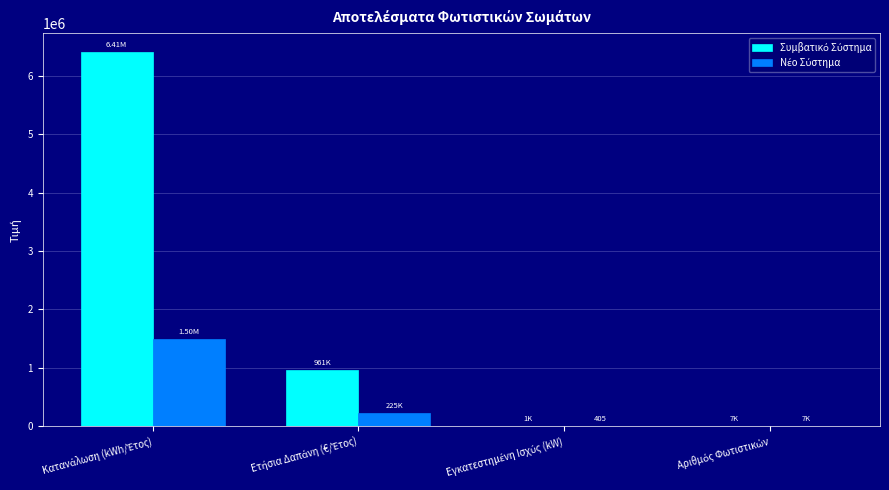

What is the value of the Συμβατικό Σύστημα bar at the 1st from the left?

6406979.6